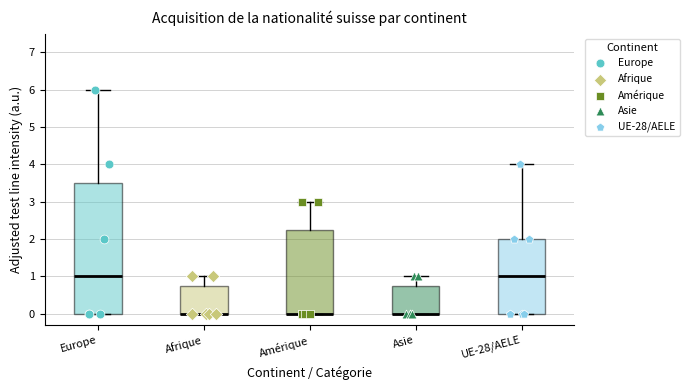

Reading left to right, read every box against the y-axis: the position of its median line, the range the box covers, and the ends of its whiskers. The values are not printed on the chart, so give them approximately, as read against the axis.

Europe: median 1.0, box 0.0 to 3.5, whiskers 0.0 to 6.0
Afrique: median 0.0 (drawn on the box's lower edge), box 0.0 to 0.8, whiskers 0.0 to 1.0
Amérique: median 0.0 (drawn on the box's lower edge), box 0.0 to 2.3, whiskers 0.0 to 3.0
Asie: median 0.0 (drawn on the box's lower edge), box 0.0 to 0.8, whiskers 0.0 to 1.0
UE-28/AELE: median 1.0, box 0.0 to 2.0, whiskers 0.0 to 4.0